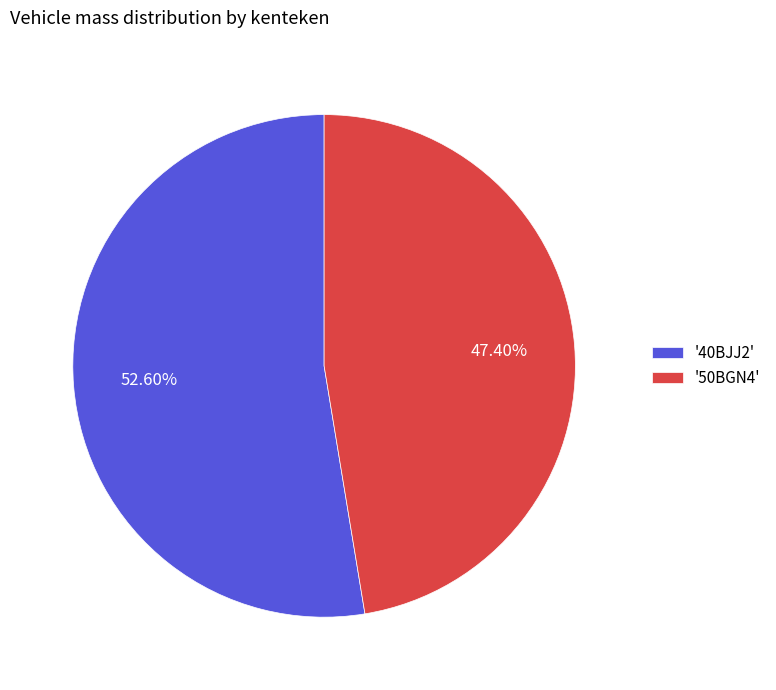

How many slices are in this pie chart?

2